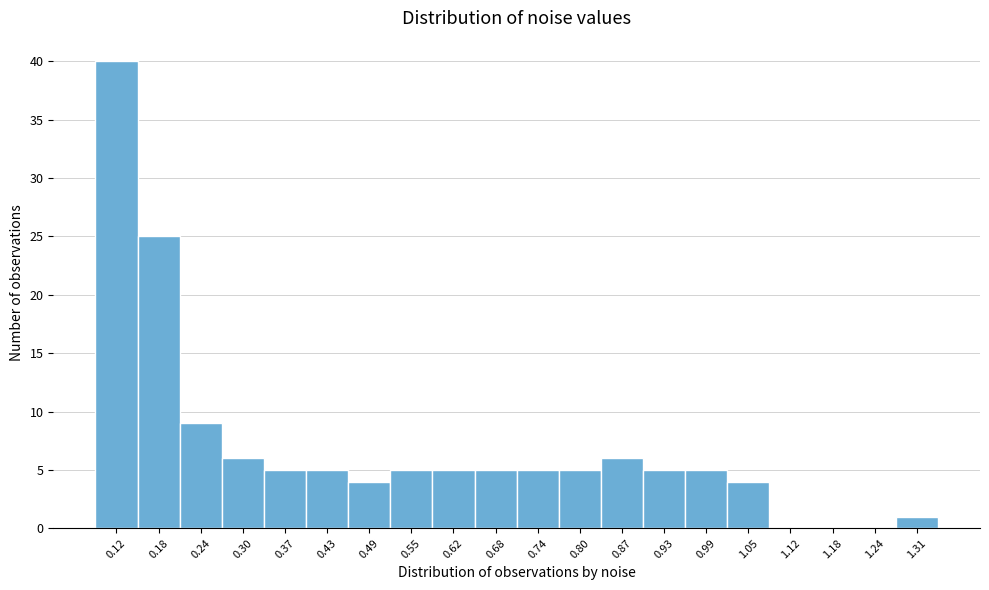

Reading left to right, transcribe all the data shown in this chart.

0.12=40	0.18=25	0.24=9	0.30=6	0.37=5	0.43=5	0.49=4	0.55=5	0.62=5	0.68=5	0.74=5	0.80=5	0.87=6	0.93=5	0.99=5	1.05=4	1.12=0	1.18=0	1.24=0	1.31=1